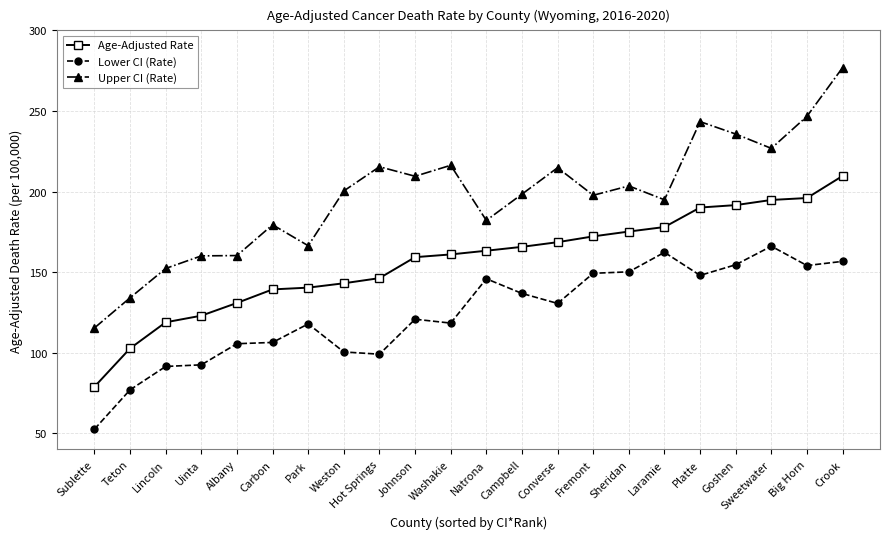

Which series has the widest spread of values?

Upper CI (Rate)